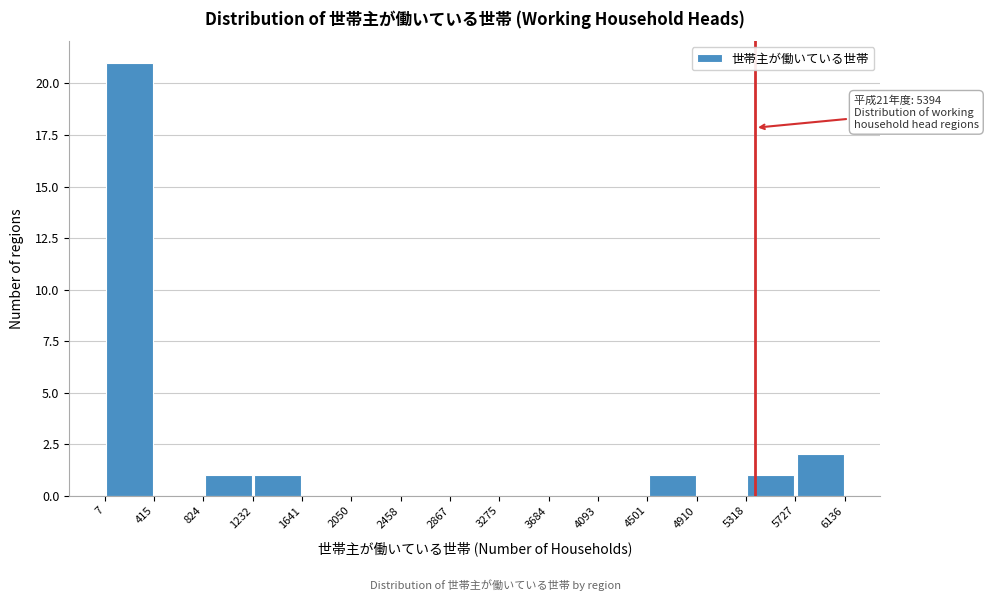

Which range on the x-axis has the tallest bar?

7 to 415